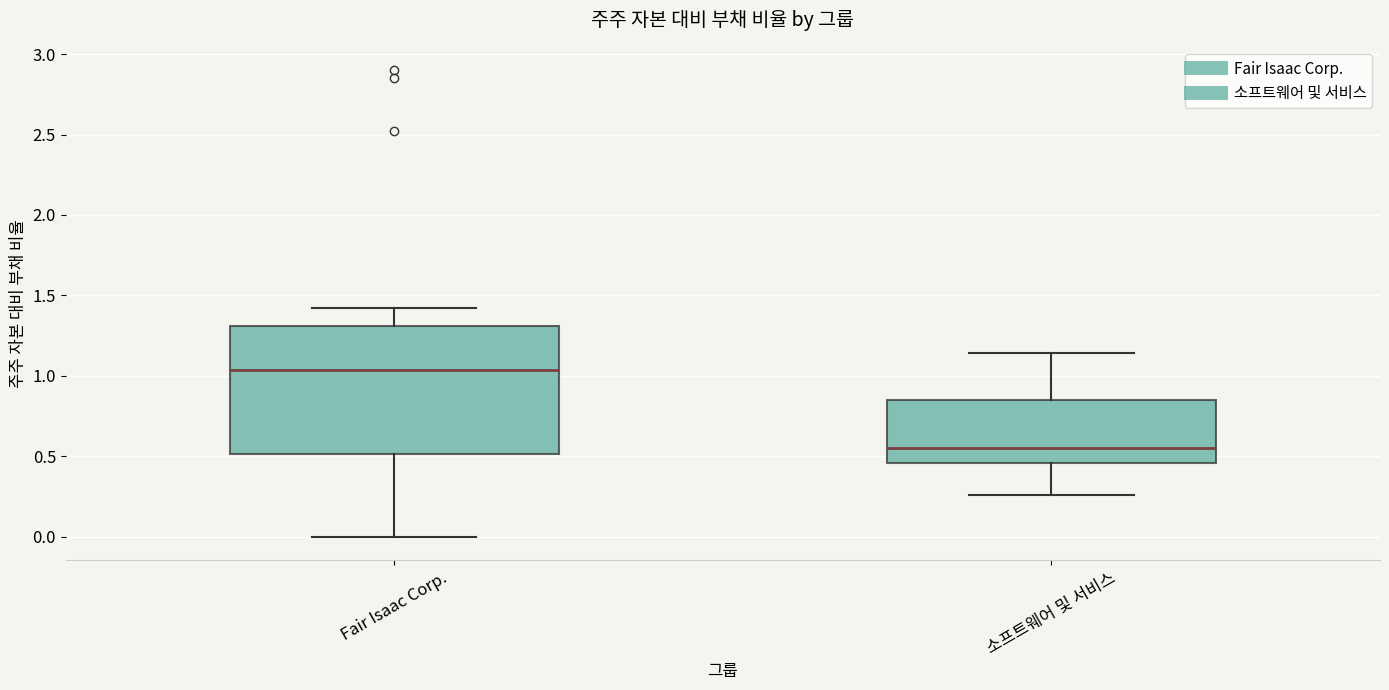

Reading left to right, transcribe this box plot: for each box, give where its median line is, the range the box spans, and where its two whiskers end, as read against the y-axis. The values are not printed on the chart, so give them approximately, as read against the axis.

Fair Isaac Corp.: median 1.05, box 0.50 to 1.30, whiskers 0.00 to 1.40
소프트웨어 및 서비스: median 0.55, box 0.45 to 0.85, whiskers 0.25 to 1.15